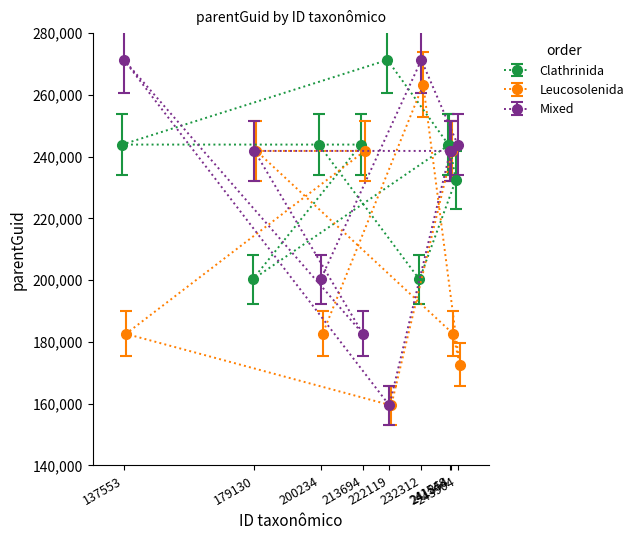

How many values in the Leucosolenida series are below 182617?

2